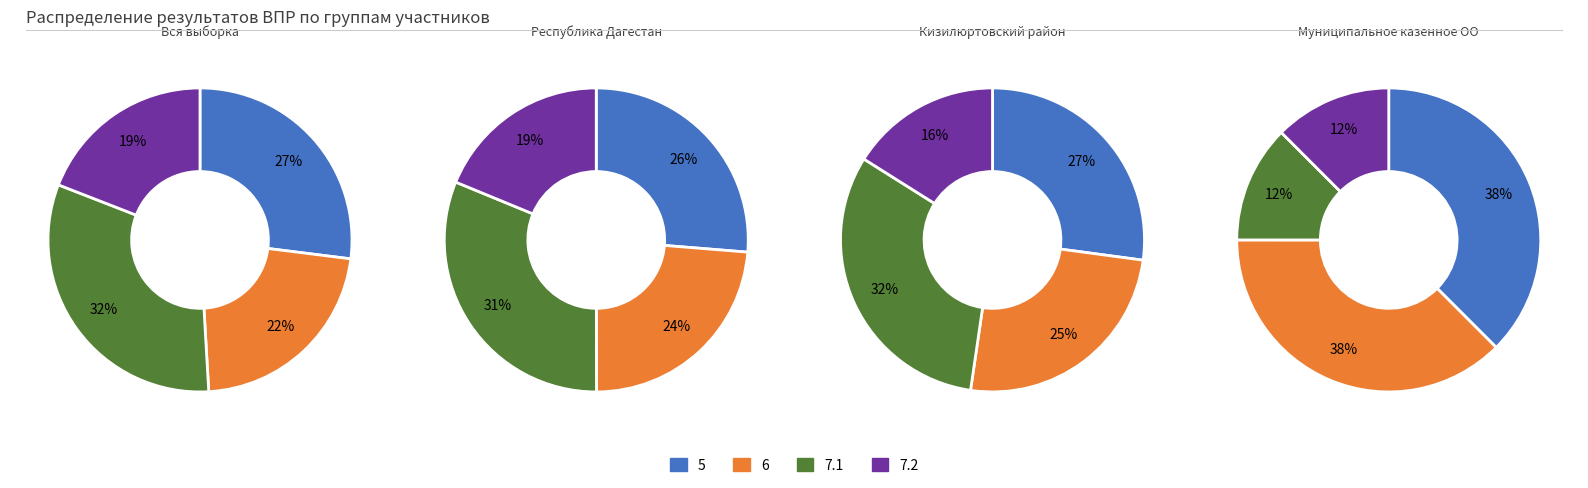

Is the sum of 7.2 and 6 greater than half?

No